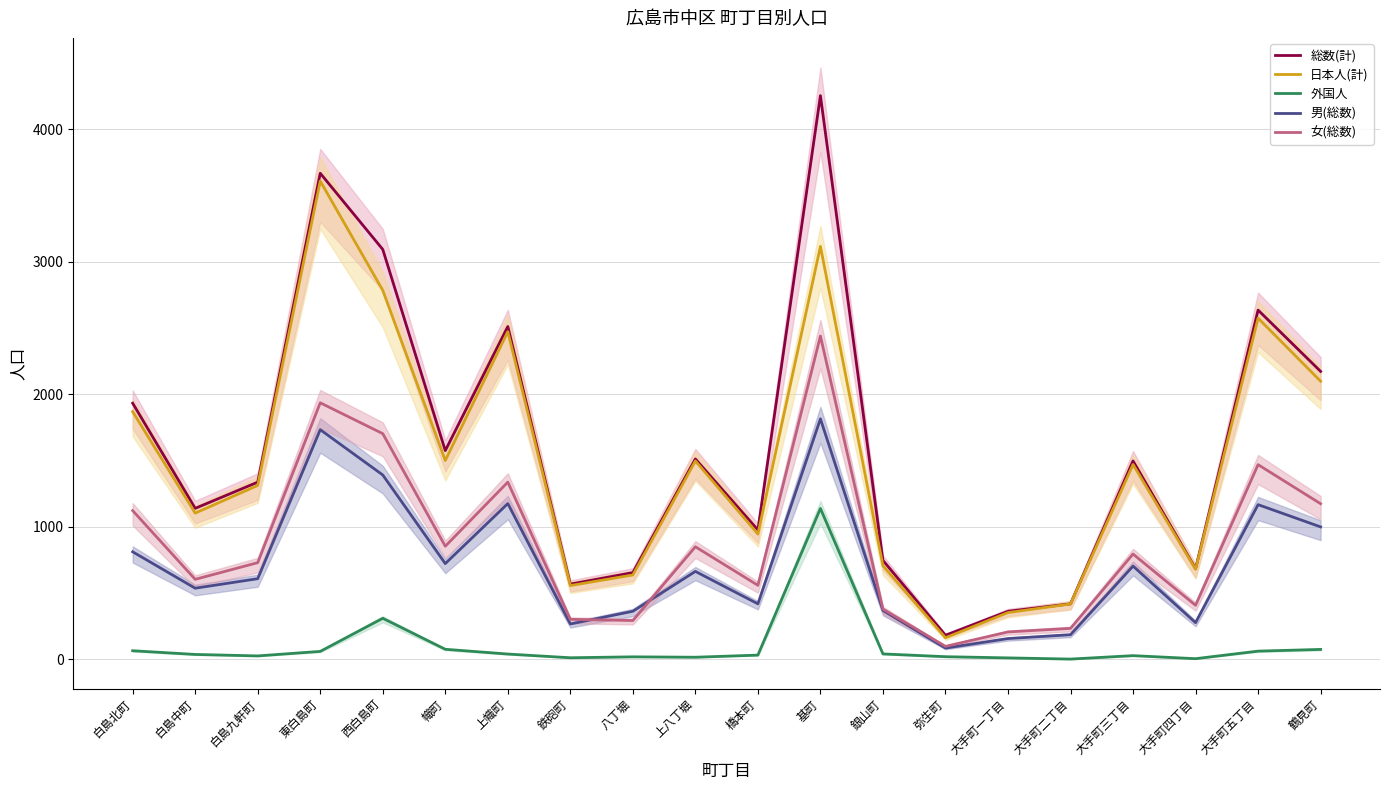

What is the maximum value shown in the chart?

4255